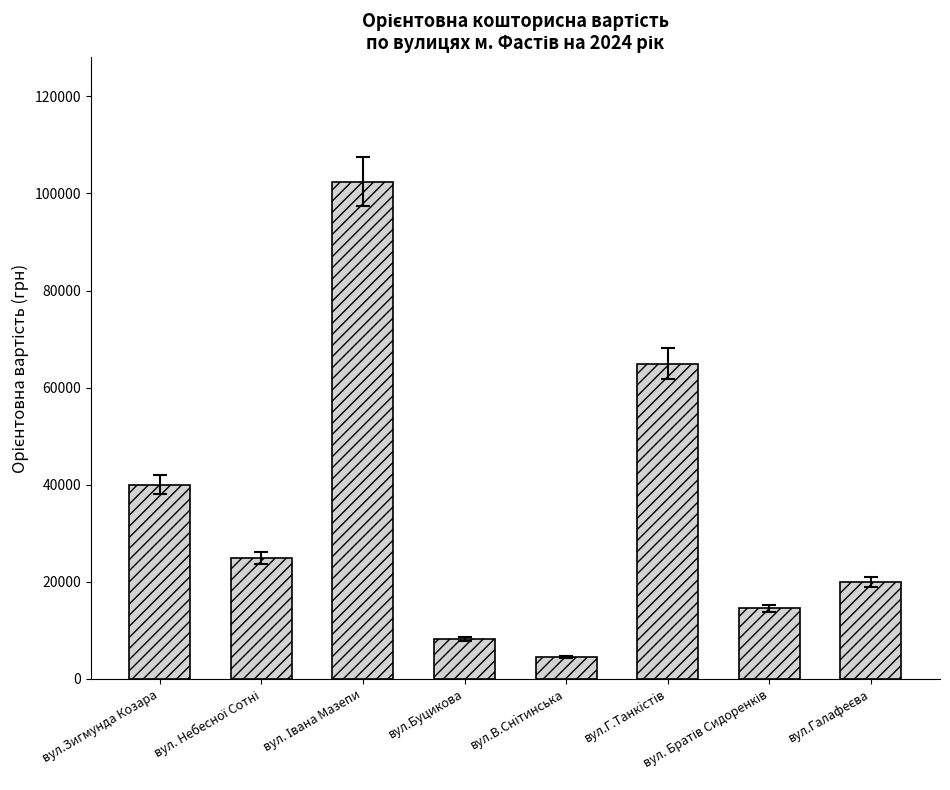

What is the ratio of the value at вул.В.Снiтинська to the value at вул.Буцикова?

0.5